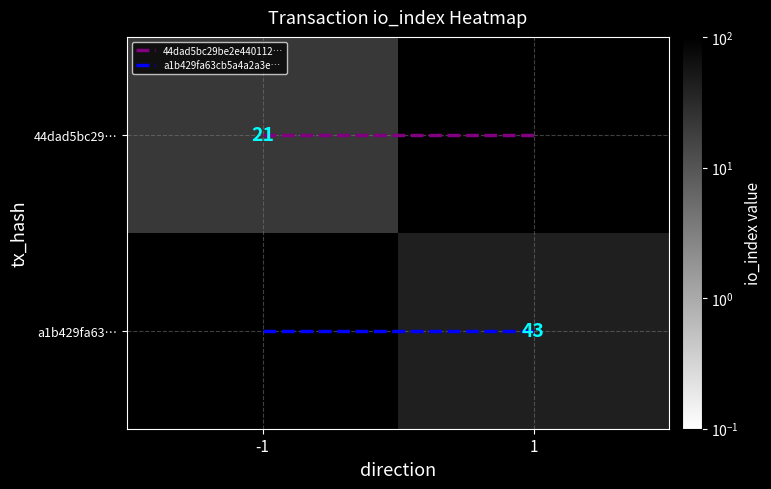

The a1b429fa63… series shows 28.5 at 1. True or false?

False